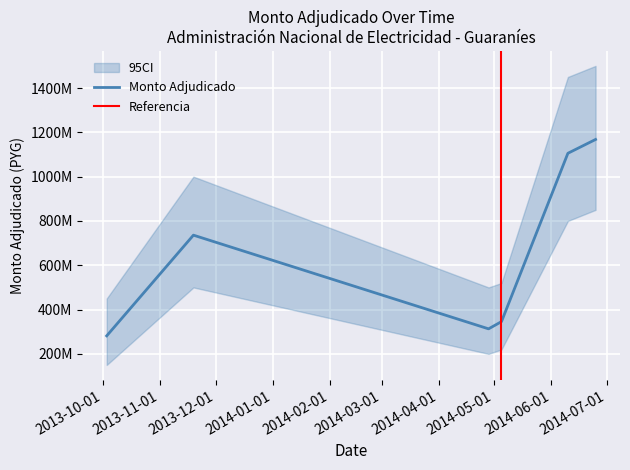

How many points are higher than both their immediate neighbors (excluding endpoints)?

1